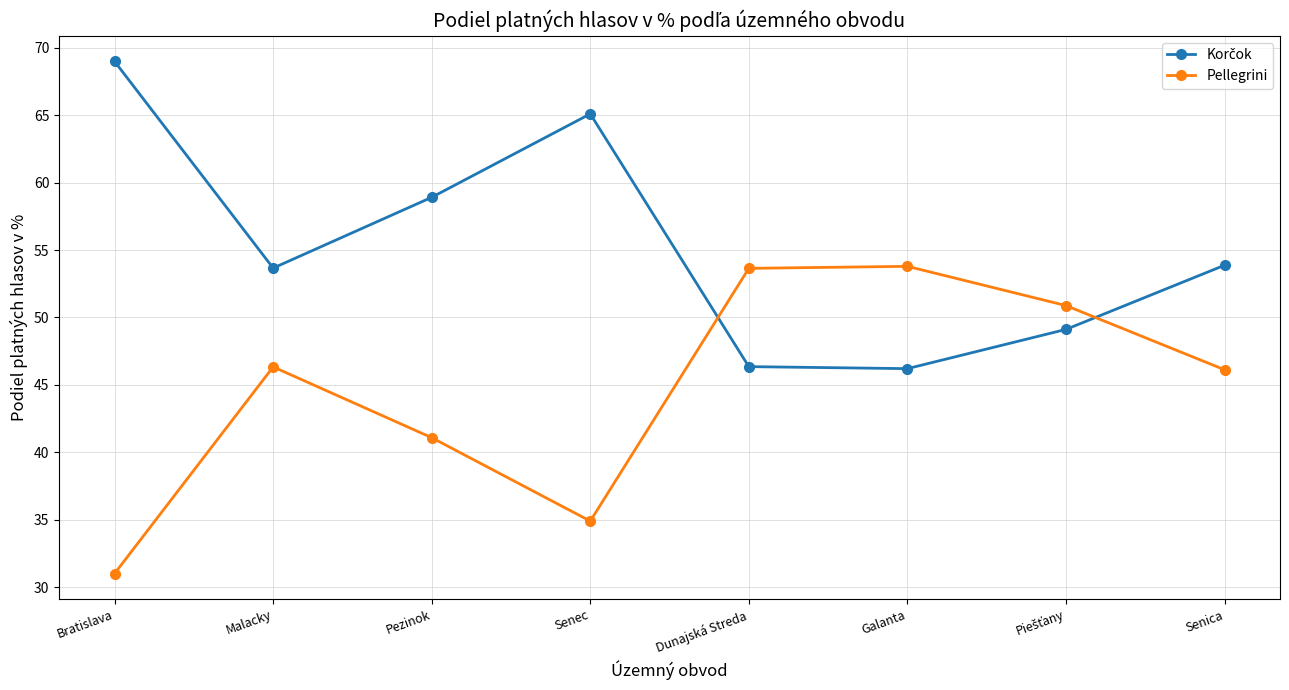

Count the number of data series in this chart.

2